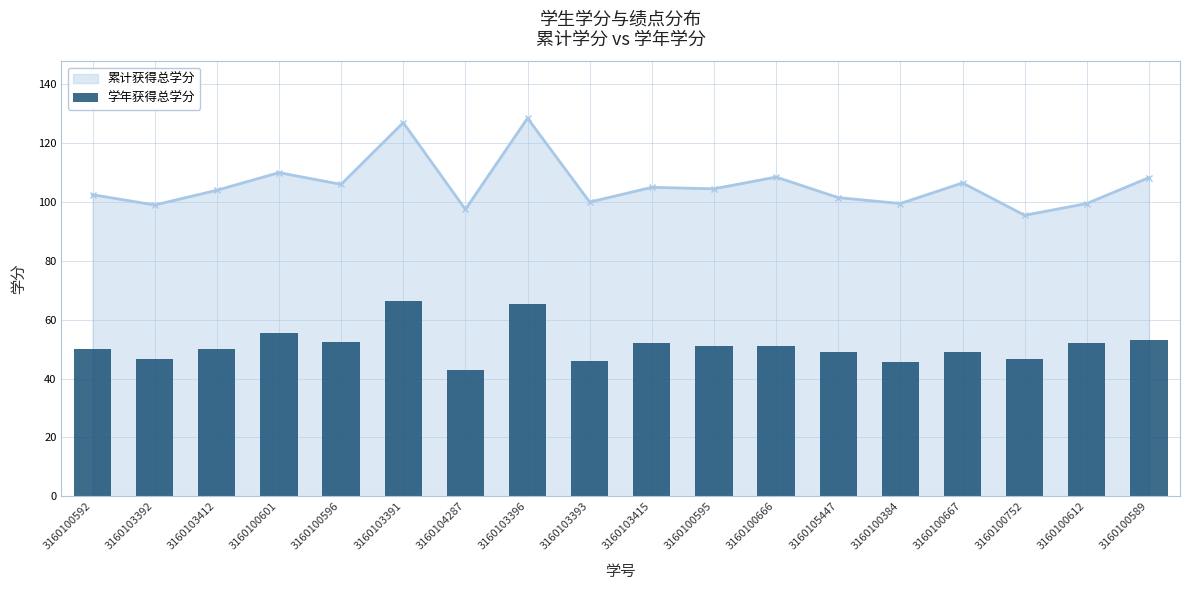

How many data points are less than 51?

9